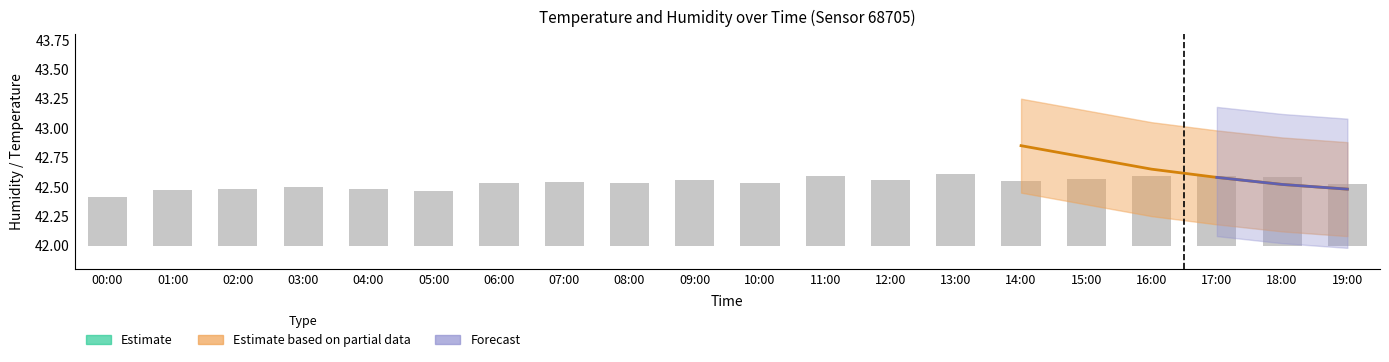

List the labels in order of value, smallest first.

00:00, 05:00, 01:00, 02:00, 04:00, 03:00, 19:00, 06:00, 08:00, 10:00, 07:00, 14:00, 09:00, 12:00, 15:00, 18:00, 11:00, 16:00, 17:00, 13:00